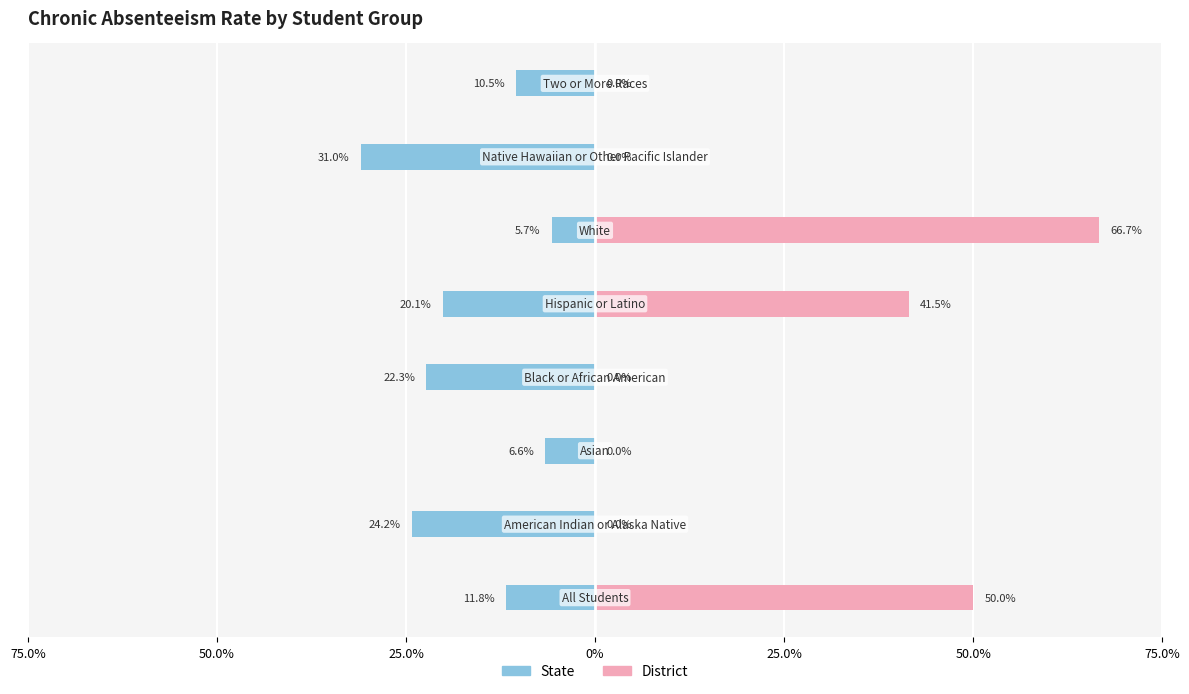

Reading left to right, what are all the values shown in this chart?

State: -0.1	-0.2	-0.1	-0.2	-0.2	-0.1	-0.3	-0.1
District: 0.5	0.0	0.0	0.0	0.4	0.7	0.0	0.0